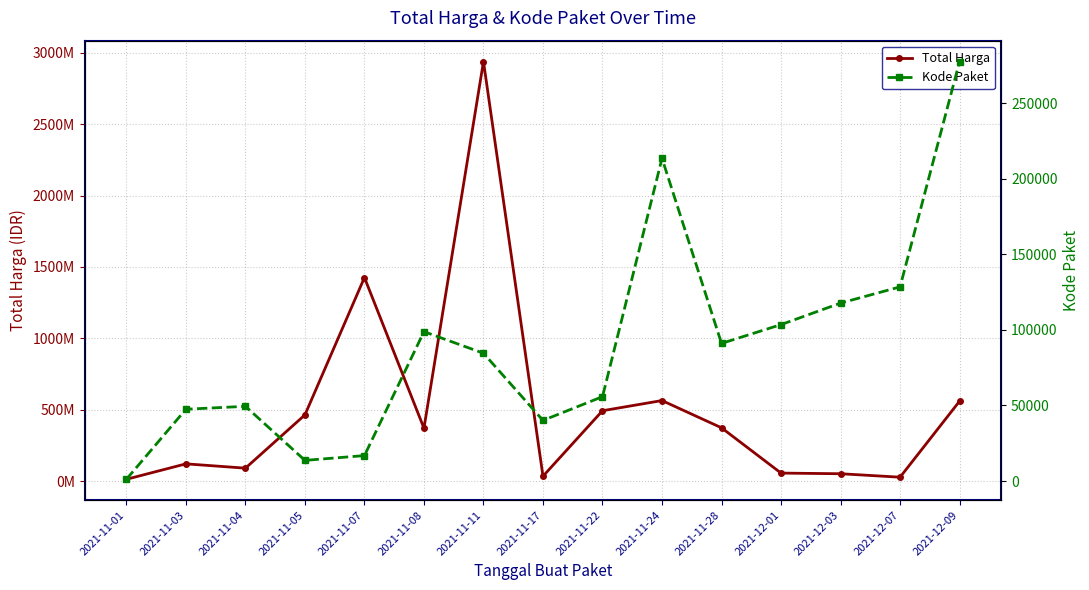

Reading right to left, what are all the values shown in this chart?

Total Harga: 2021-12-09=559971000	2021-12-07=27412000	2021-12-03=51601000	2021-12-01=56152800	2021-11-28=373404000	2021-11-24=564334200	2021-11-22=493000000	2021-11-17=34292000	2021-11-11=2938963240	2021-11-08=370566000	2021-11-07=1425867900	2021-11-05=464002100	2021-11-04=90672075	2021-11-03=120911270	2021-11-01=12787500
Kode Paket: 2021-12-09=277693	2021-12-07=128516	2021-12-03=117783	2021-12-01=103541	2021-11-28=91101	2021-11-24=213626	2021-11-22=55826	2021-11-17=40112	2021-11-11=84587	2021-11-08=98870	2021-11-07=16823	2021-11-05=13652	2021-11-04=49445	2021-11-03=47506	2021-11-01=1139